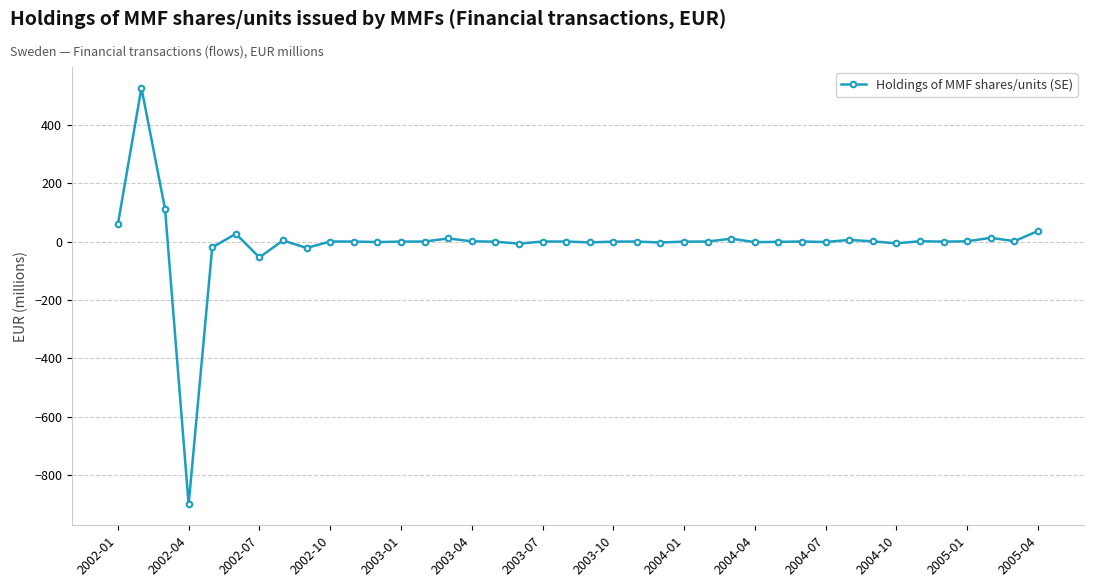

True or false: the data has more than 2 interior local peaks.

True